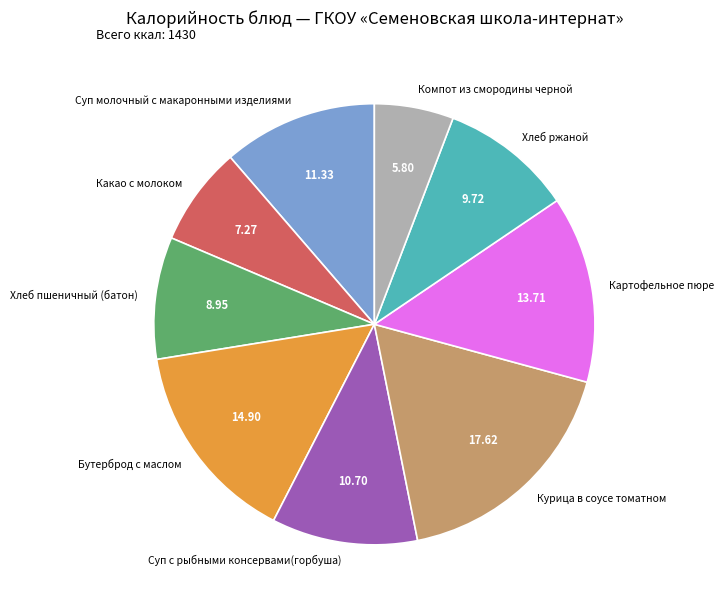

True or false: Курица в соусе томатном accounts for 18% of the total.

True